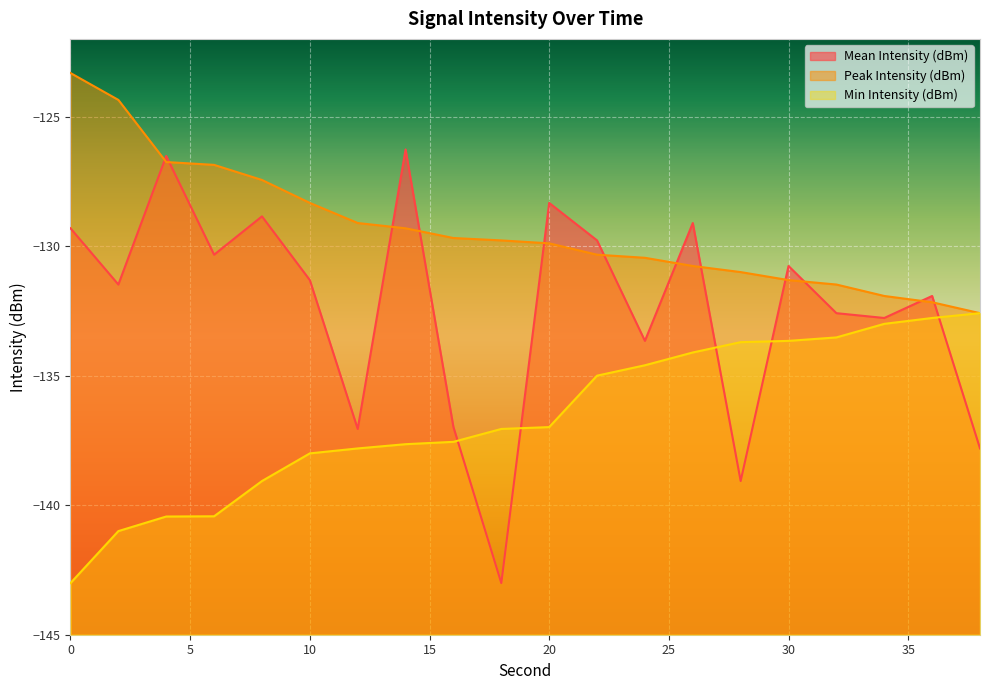

True or false: Peak Intensity (dBm) has more than 2 interior local peaks.

False